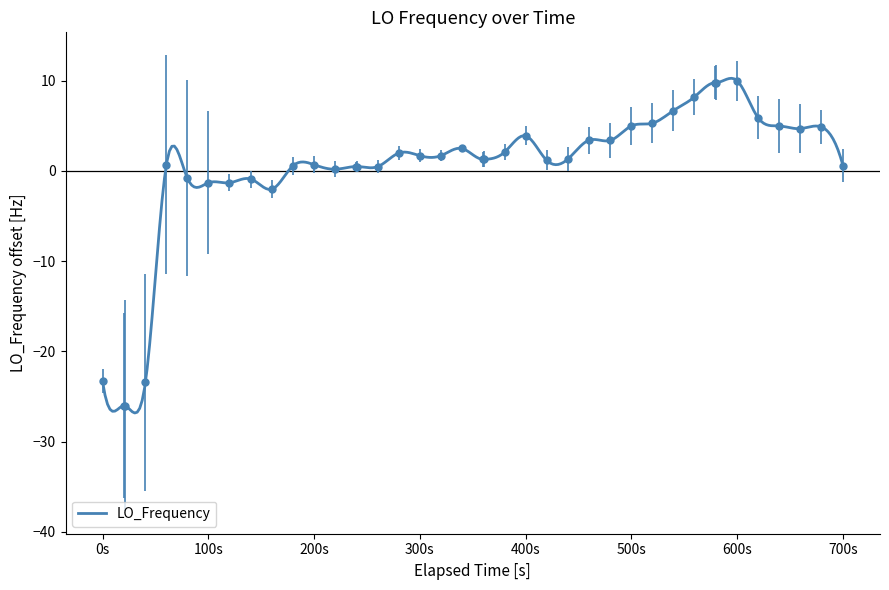

What is the difference between the maximum and minimum values?

36.0